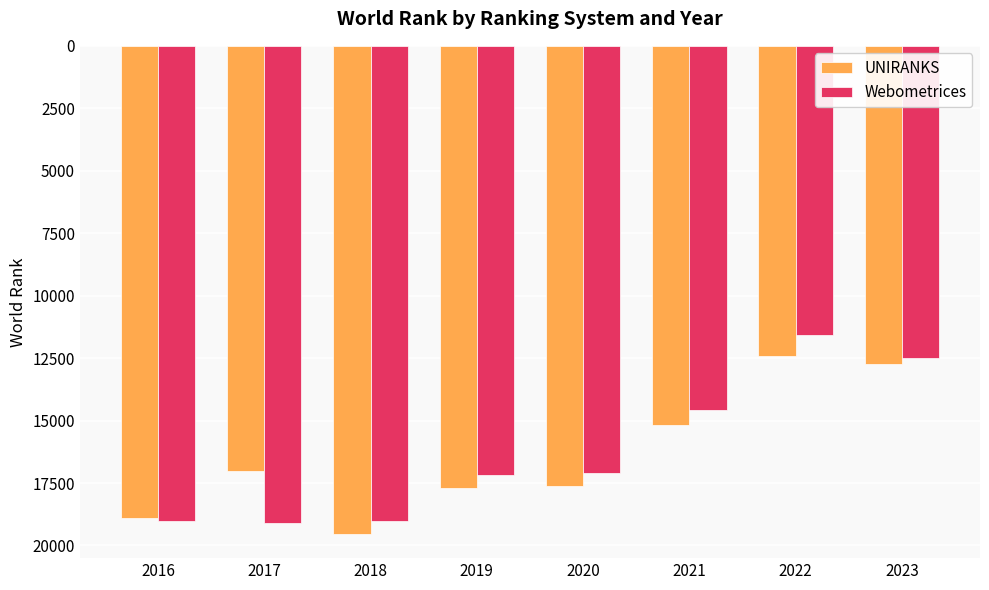

At which category is the sum across all series the highest?

2018